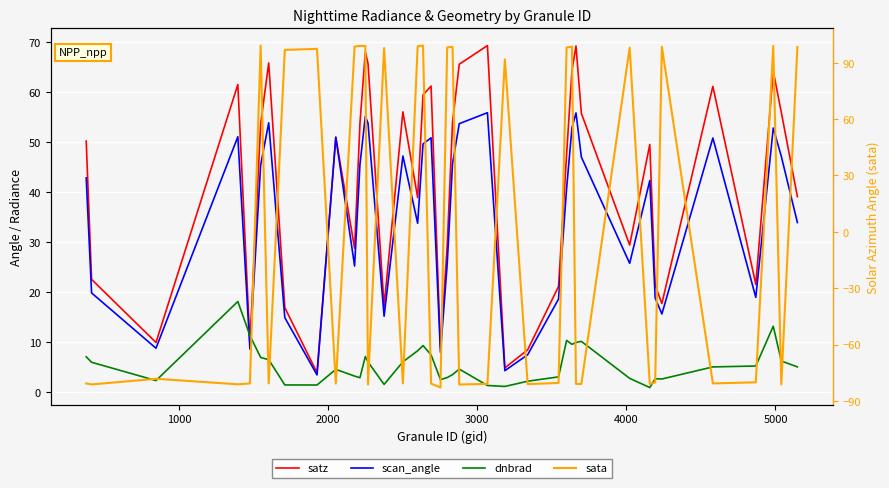

How many data points in sata are above -80?

19